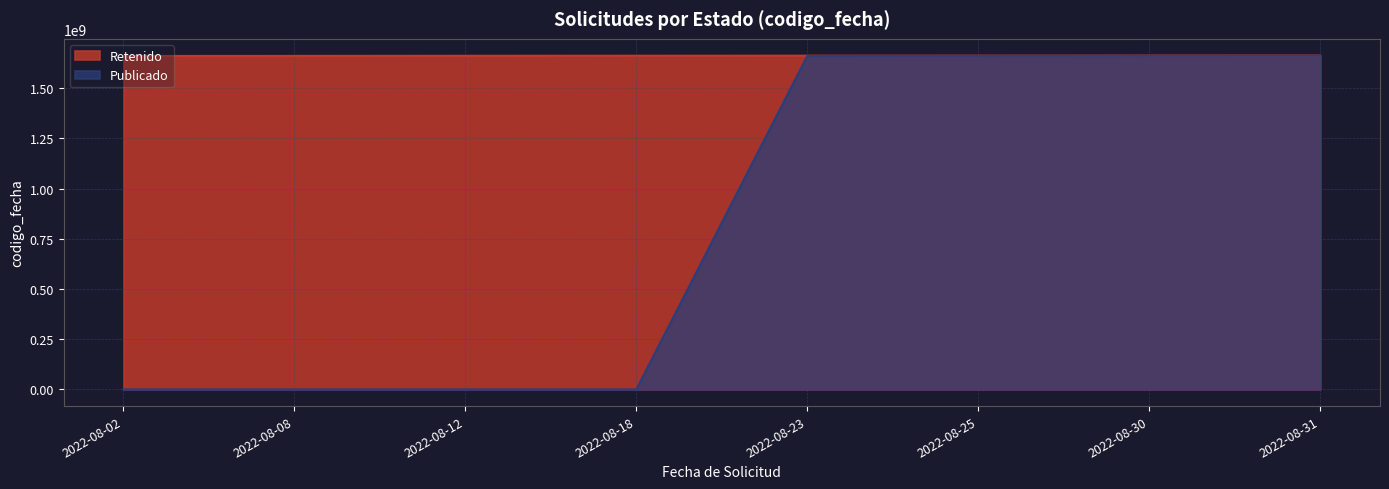

List the labels in order of Retenido value, largest first.

2022-08-31, 2022-08-30, 2022-08-25, 2022-08-23, 2022-08-18, 2022-08-12, 2022-08-08, 2022-08-02